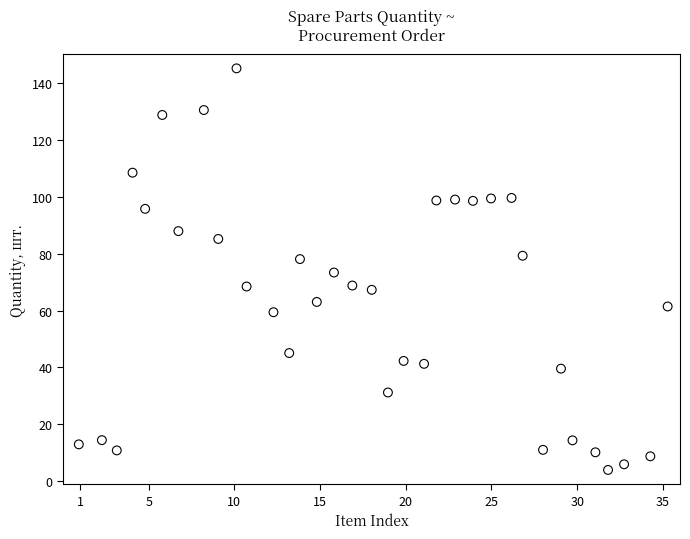

What is the range of X values (max minus min)?

34.4